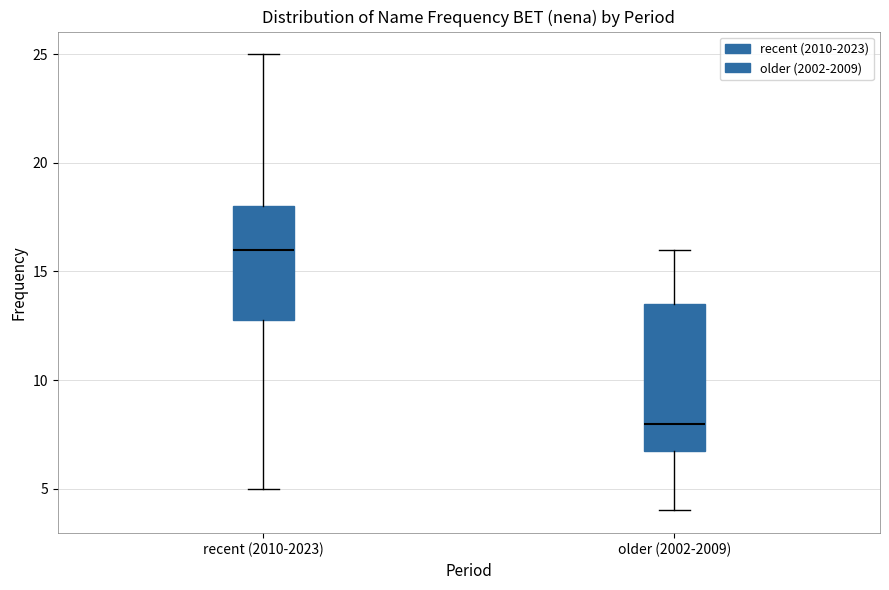

Where does the lower whisker of the box for older (2002-2009) end on the y-axis? The values are not printed on the chart, so give them approximately, as read against the axis.

4.0